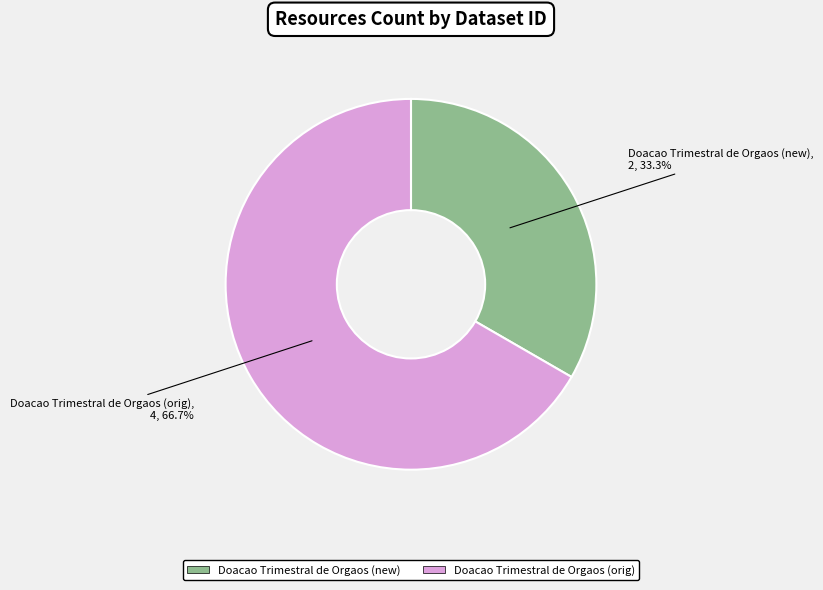

How much of the chart is everything except Doacao Trimestral de Orgaos (orig)?

33.3%